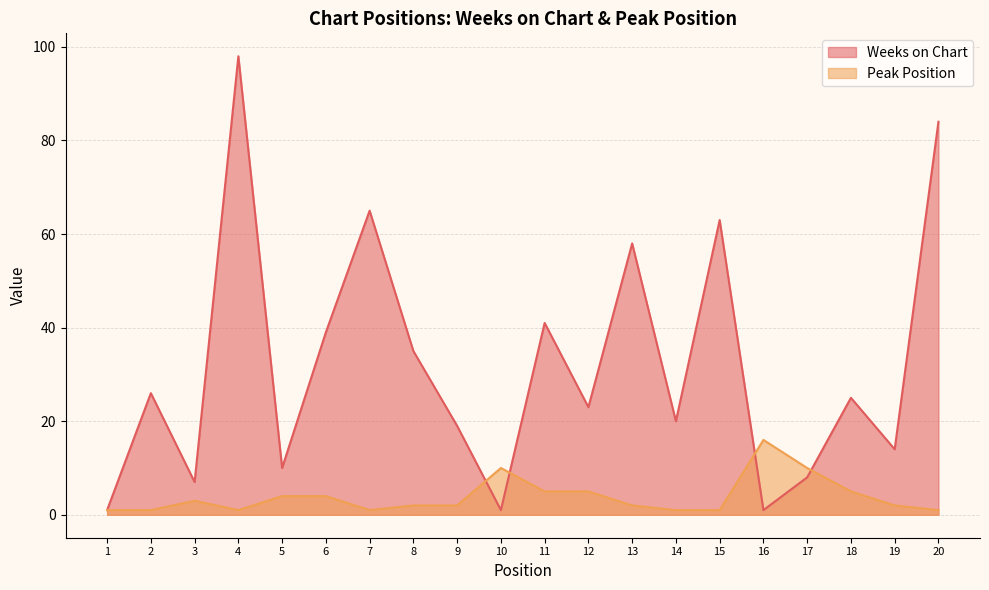

What is the difference between the Weeks on Chart values at 17 and 4?

90